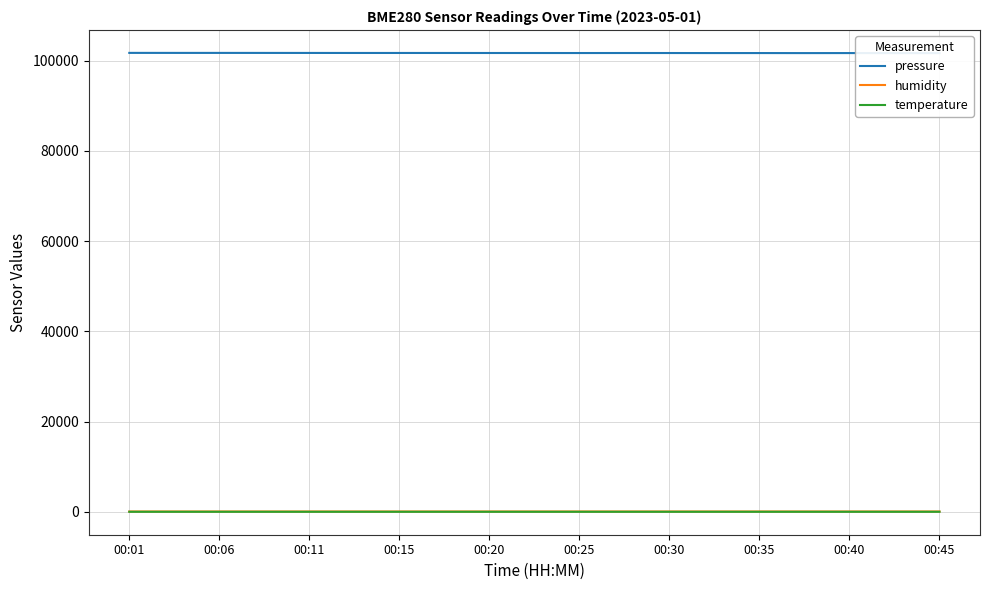

How many interior local peaks does the humidity series have?

6